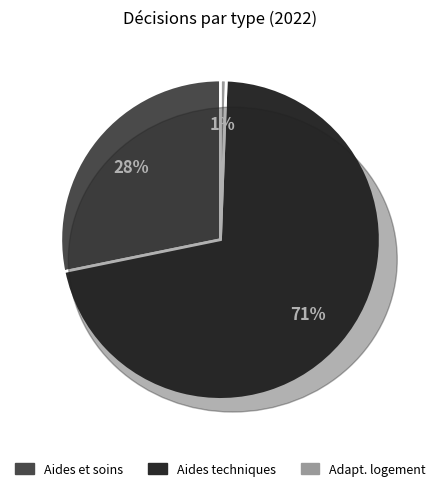

Does any single category account for the majority?

Yes